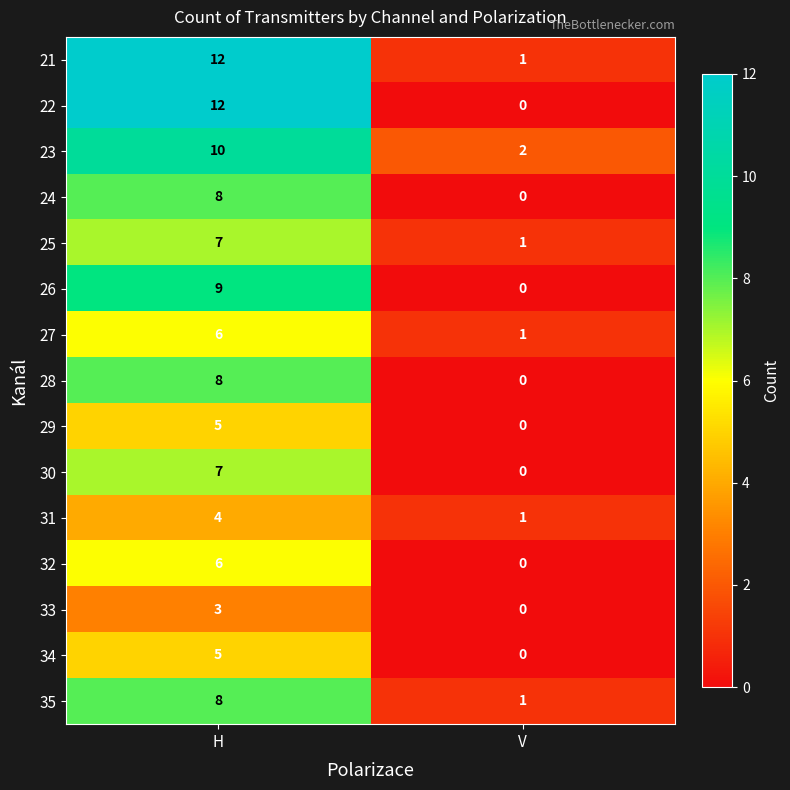

Read the 29 value at H.

5